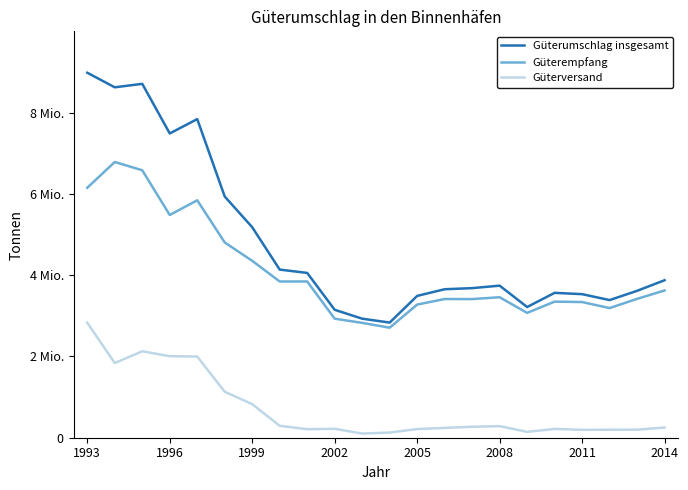

What are all the series names shown in the legend?

Güterumschlag insgesamt, Güterempfang, Güterversand